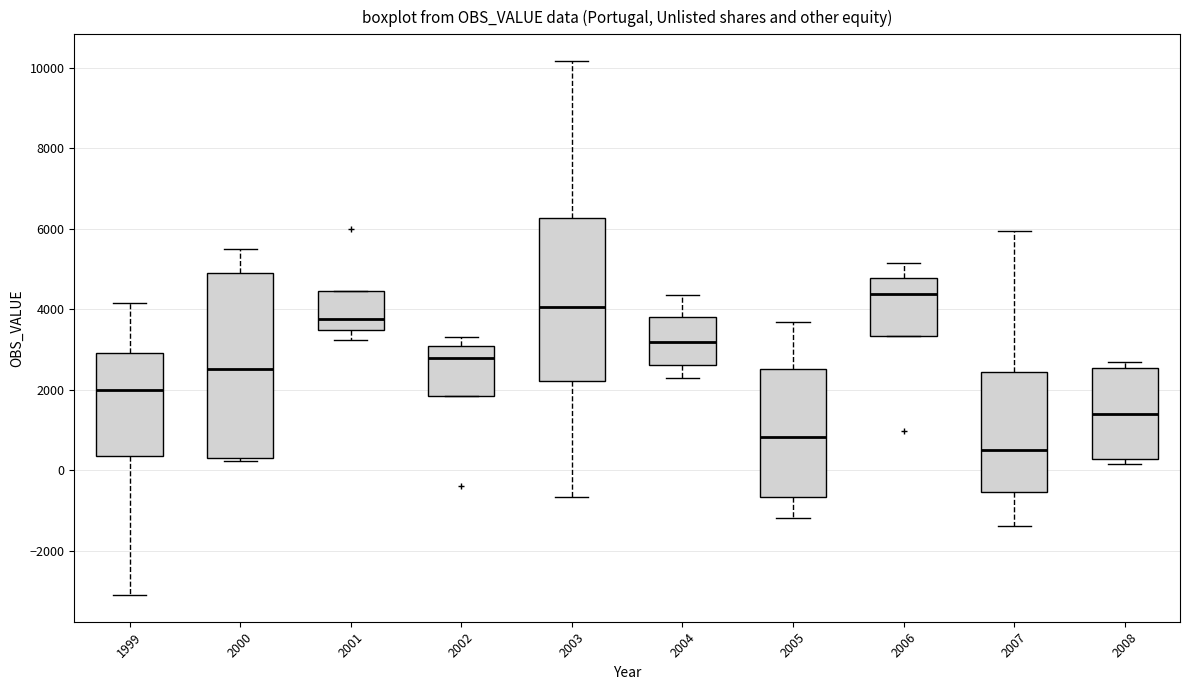

Which box's median line is the highest?

2006